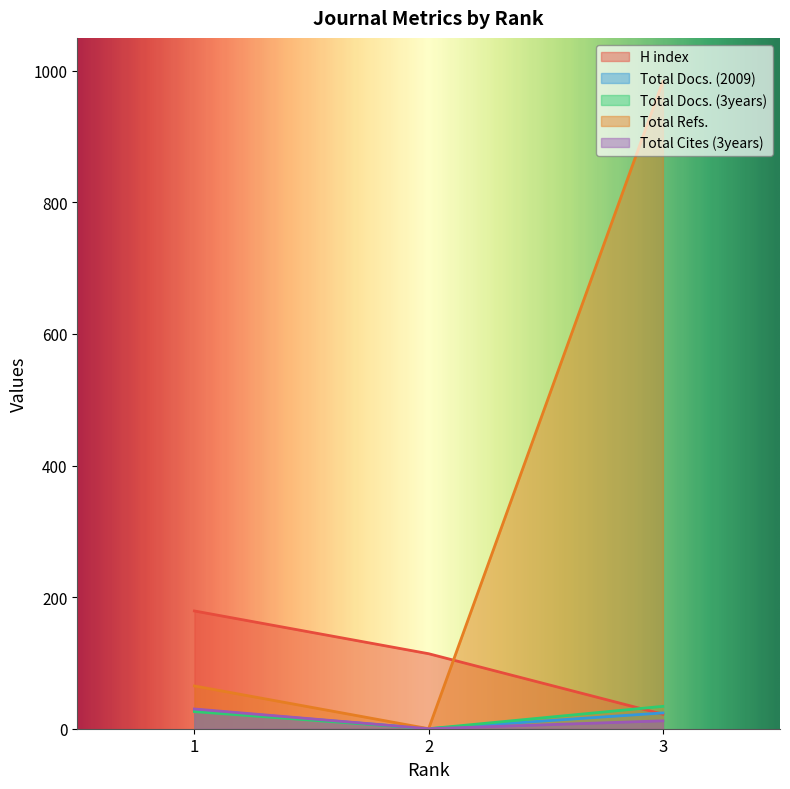

Reading left to right, extract all data points from this chart.

H index: 1=179	2=114	3=22
Total Docs. (2009): 1=29	2=0	3=24
Total Docs. (3years): 1=26	2=0	3=34
Total Refs.: 1=65	2=0	3=984
Total Cites (3years): 1=30	2=0	3=12